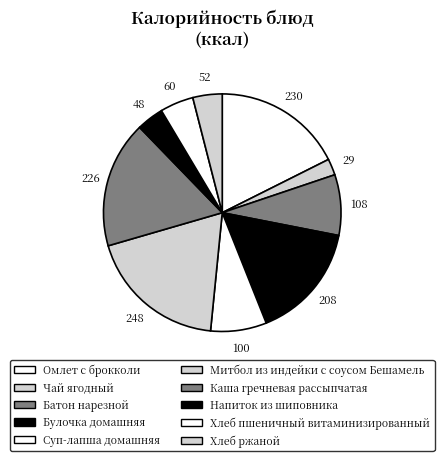

How many segments does this pie chart have?

10